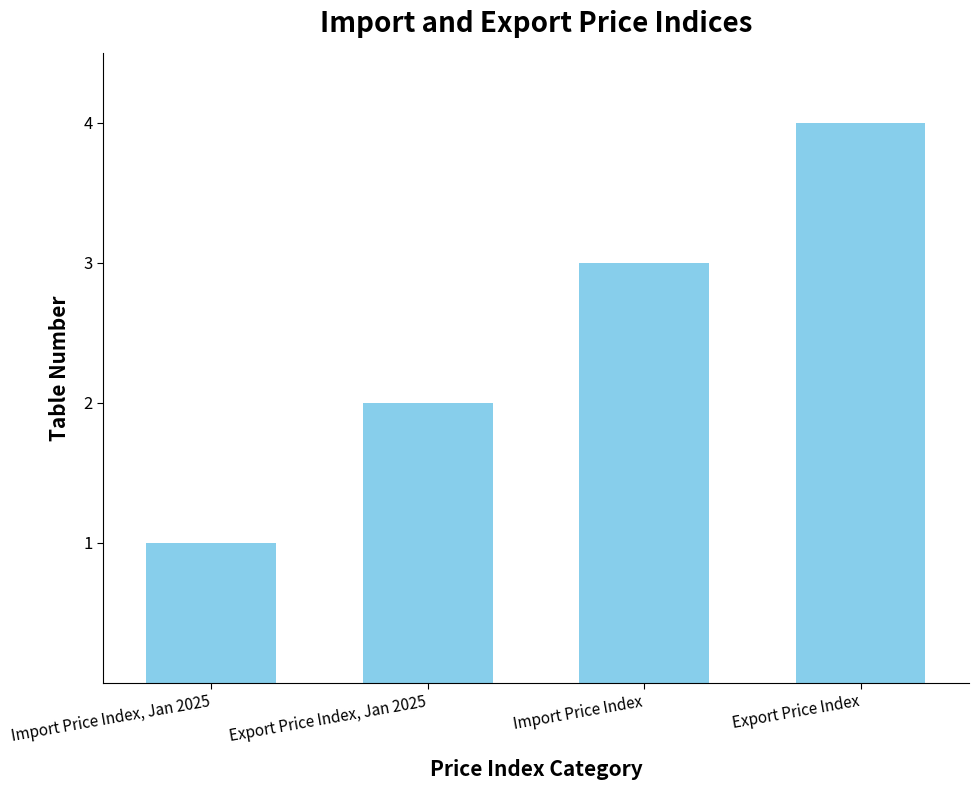

Rank the categories by value from highest to lowest.

Export Price Index, Import Price Index, Export Price Index, Jan 2025, Import Price Index, Jan 2025